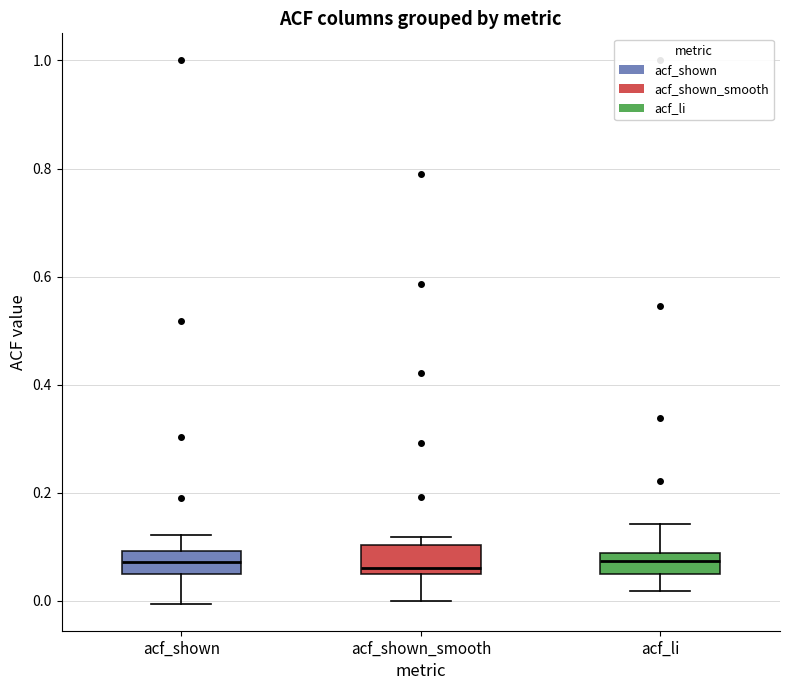

Where does the lower whisker of the box for acf_shown_smooth end on the y-axis? The values are not printed on the chart, so give them approximately, as read against the axis.

0.00